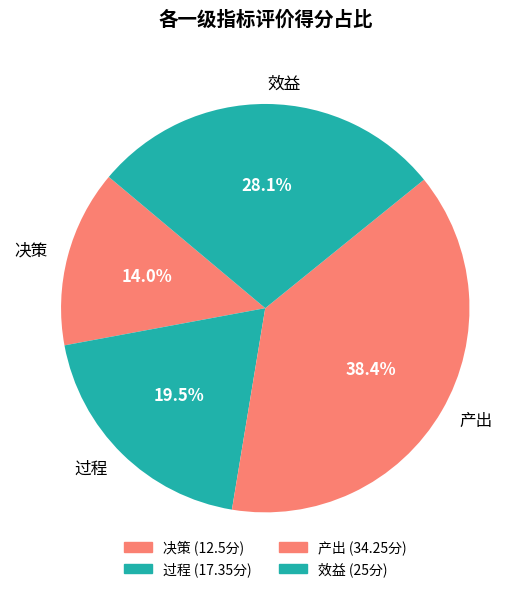

Approximately how many times larger is the value at 效益 compared to 产出?

0.7